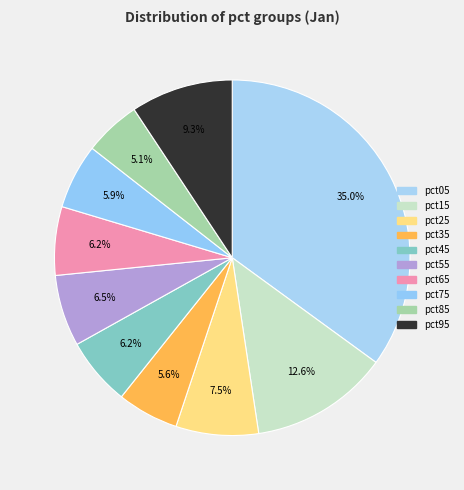

Does pct55 represent more than half of the total?

No